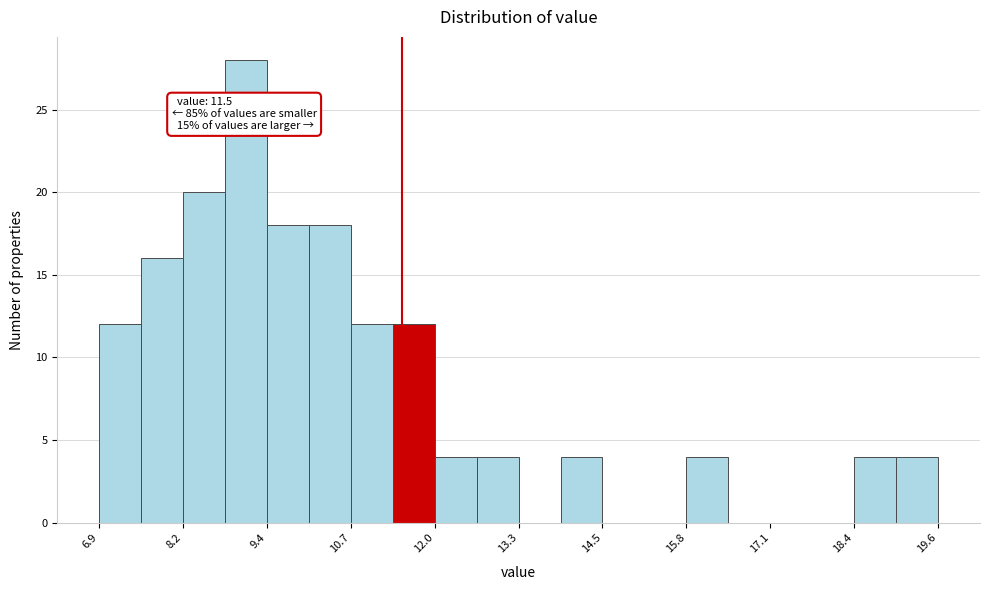

Around what value on the x-axis is the tallest bar? Give the approximate position of its centre, as read against the axis.

9.2